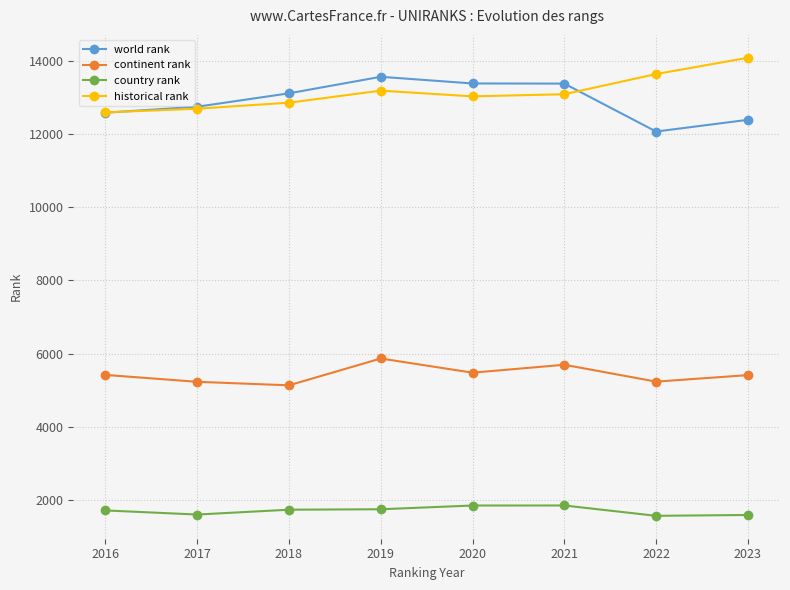

How many distinct data groups are displayed?

4